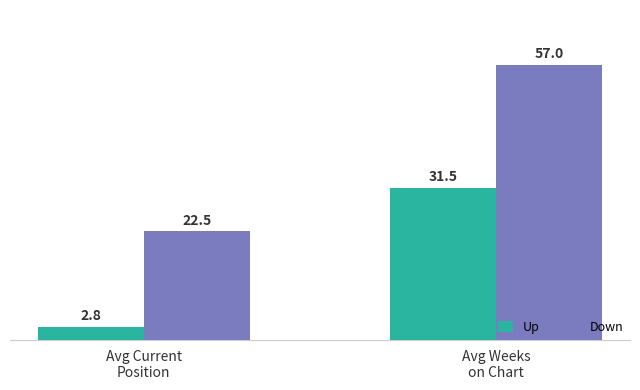

Which series has the widest spread of values?

Down